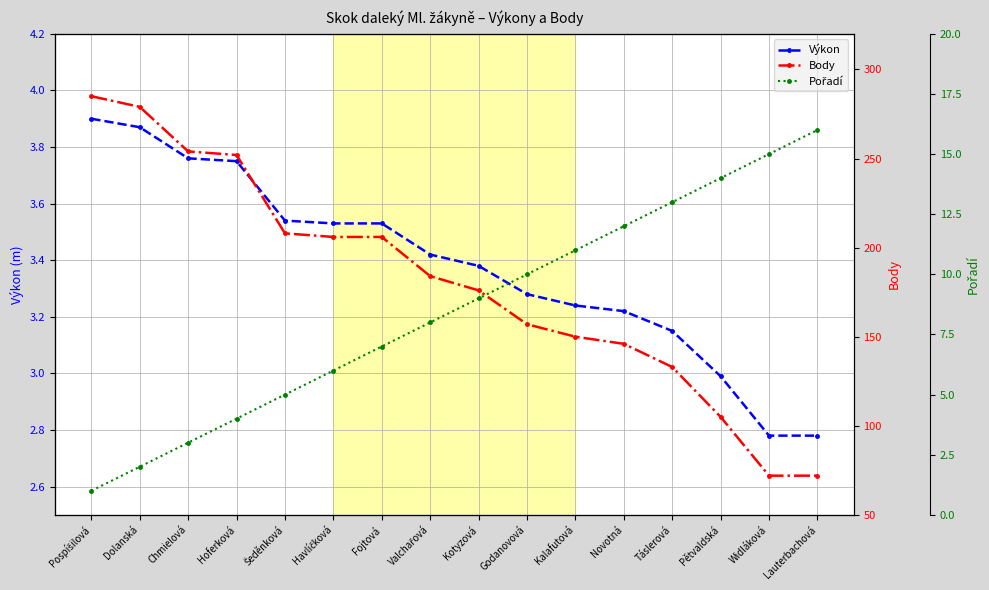

What is the total value across all series at Valchařová?

195.4